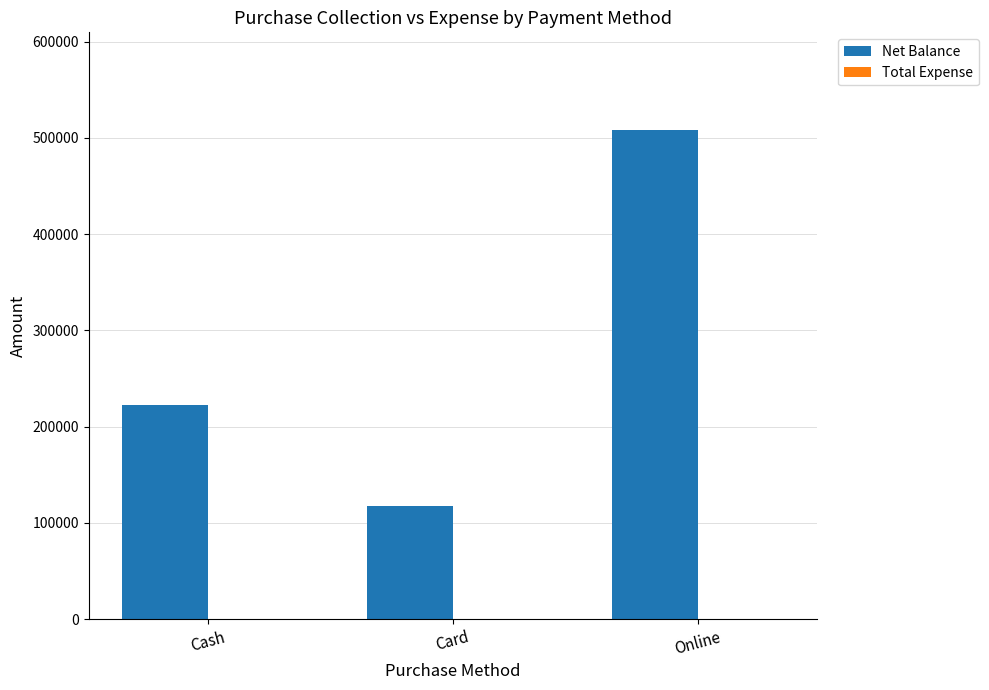

Reading left to right, what are all the values shown in this chart?

Cash=222000	Card=118000	Online=507999